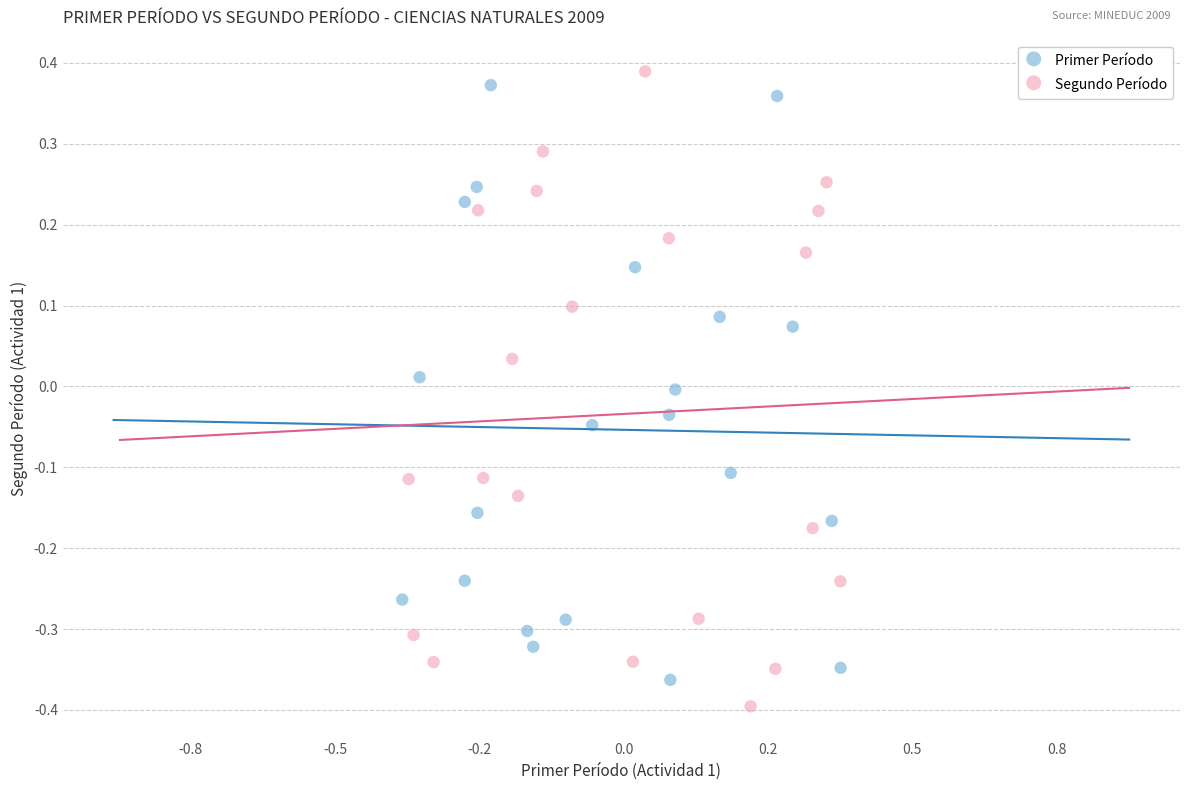

What are all the series names shown in the legend?

Primer Período, Segundo Período